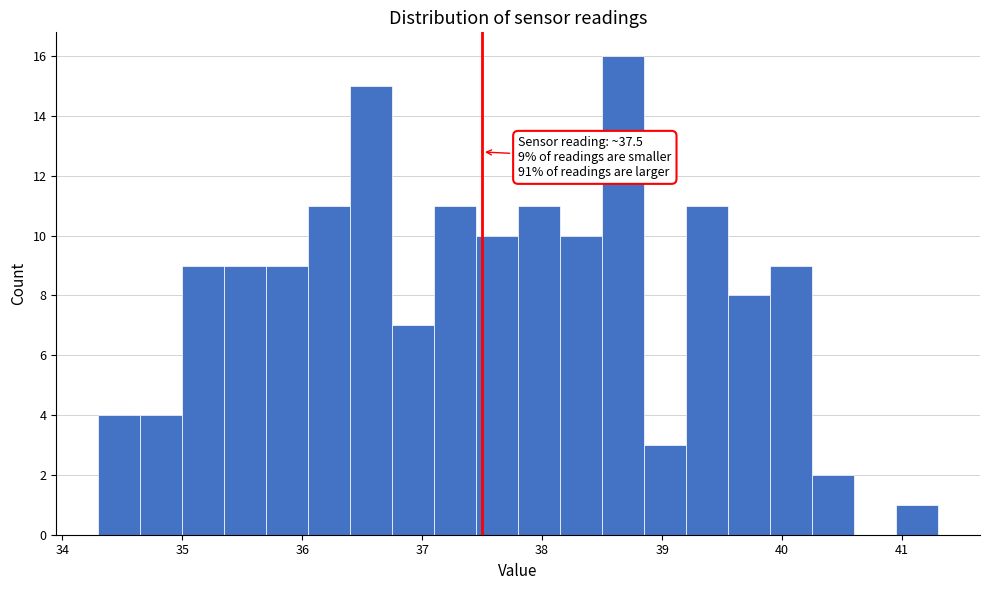

Read against the x-axis, roughly where is the centre of the tallest bar?

38.7